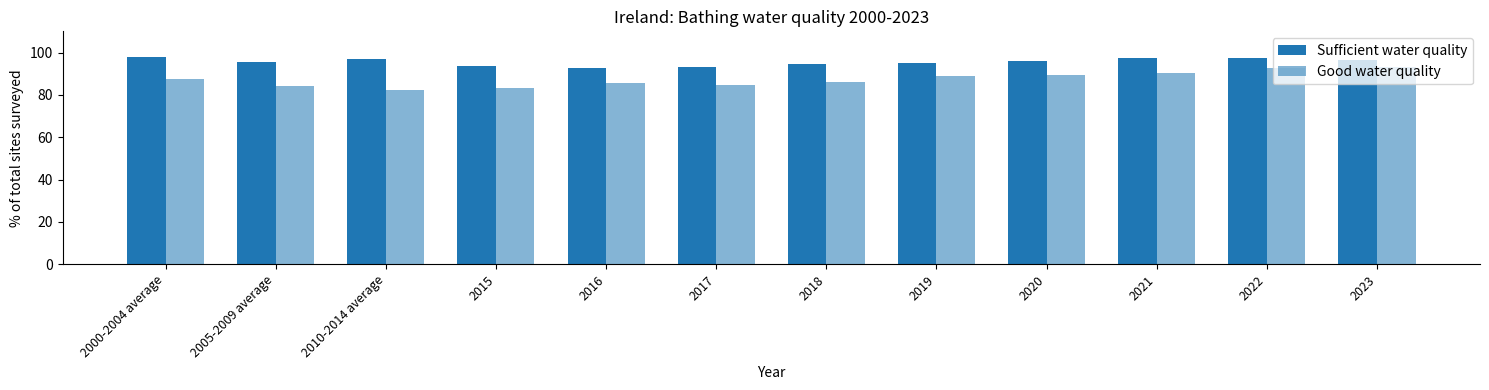

List the series in order of their peak value, highest first.

Sufficient water quality, Good water quality